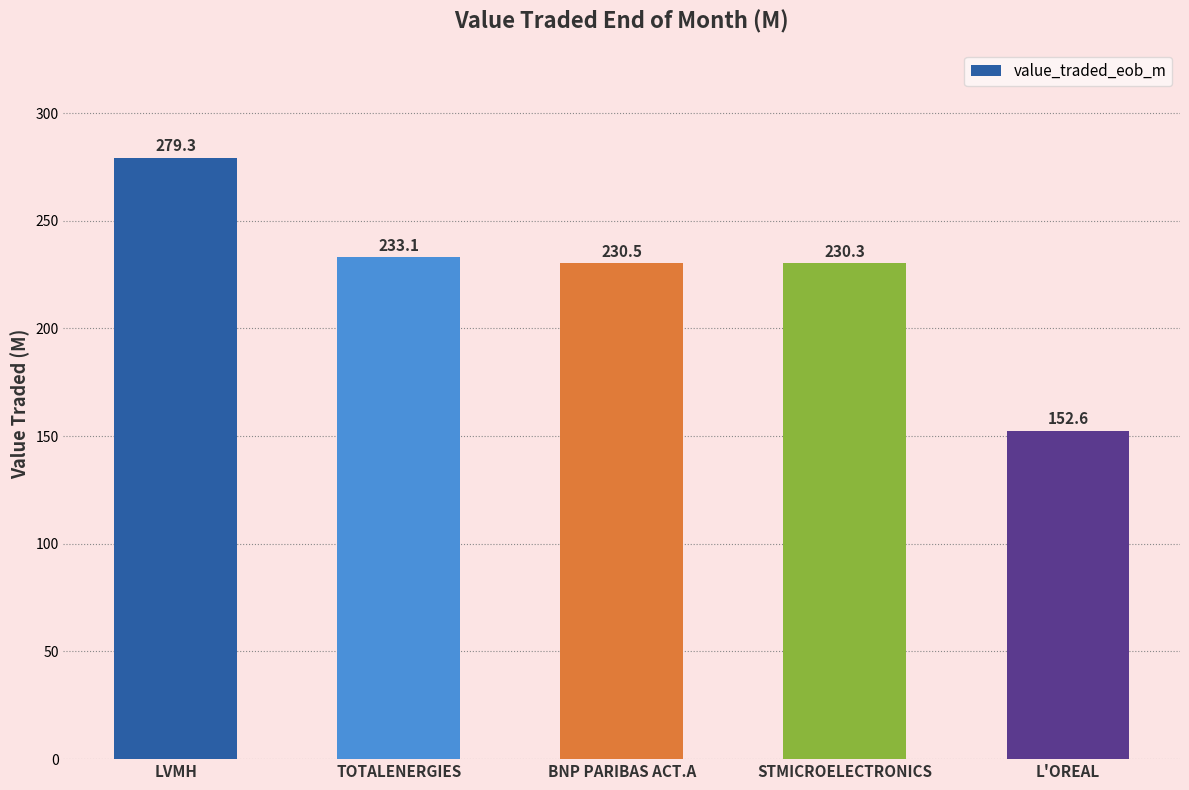

Which category has the highest value across all series?

LVMH